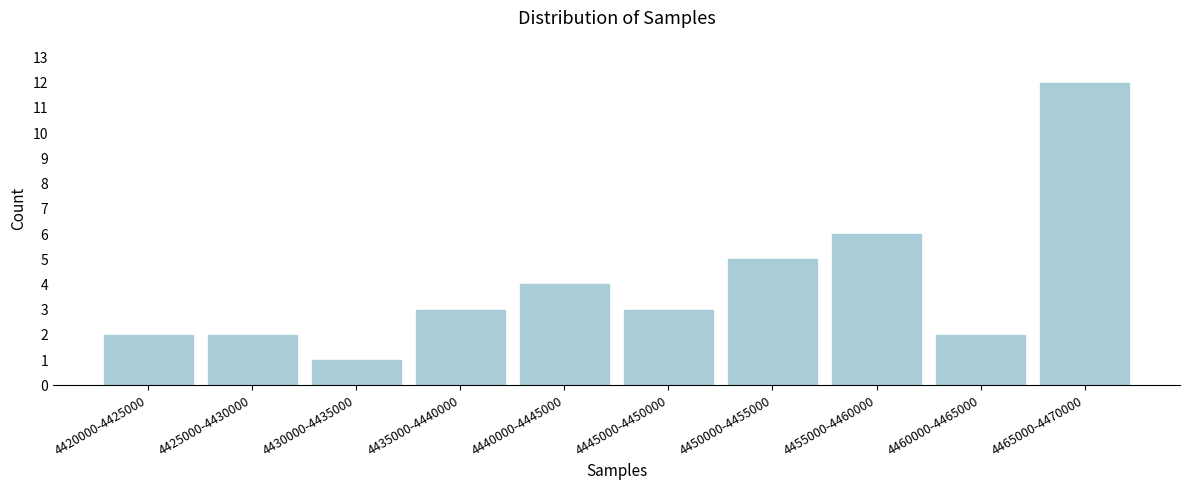

Reading right to left, list all the values displayed in this chart.

12	2	6	5	3	4	3	1	2	2